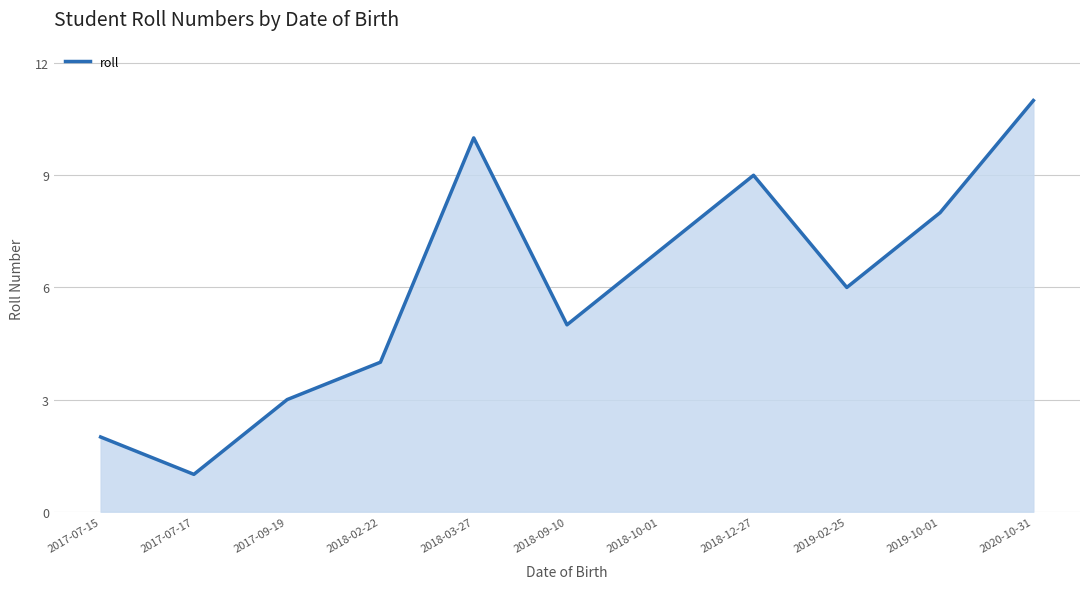

List the labels in order of value, smallest first.

2017-07-17, 2017-07-15, 2017-09-19, 2018-02-22, 2018-09-10, 2019-02-25, 2018-10-01, 2019-10-01, 2018-12-27, 2018-03-27, 2020-10-31